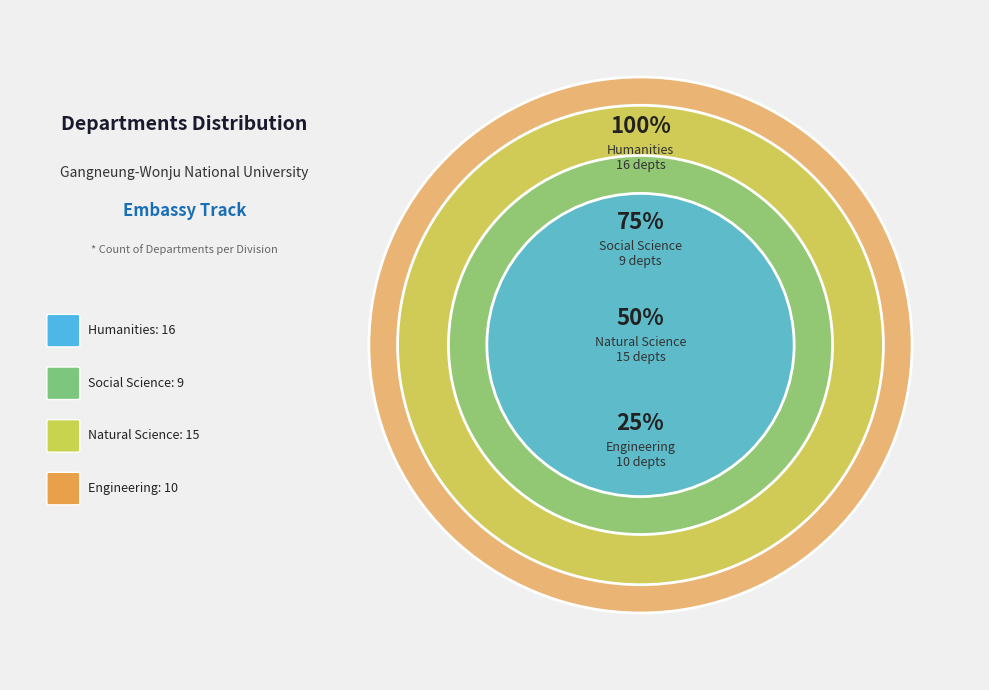

How many slices are in this pie chart?

4